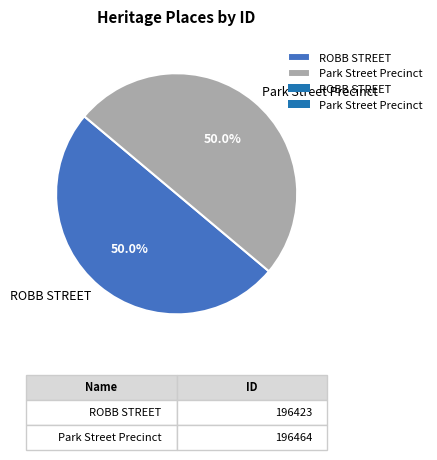

What portion of the pie excludes Park Street Precinct?

50.0%